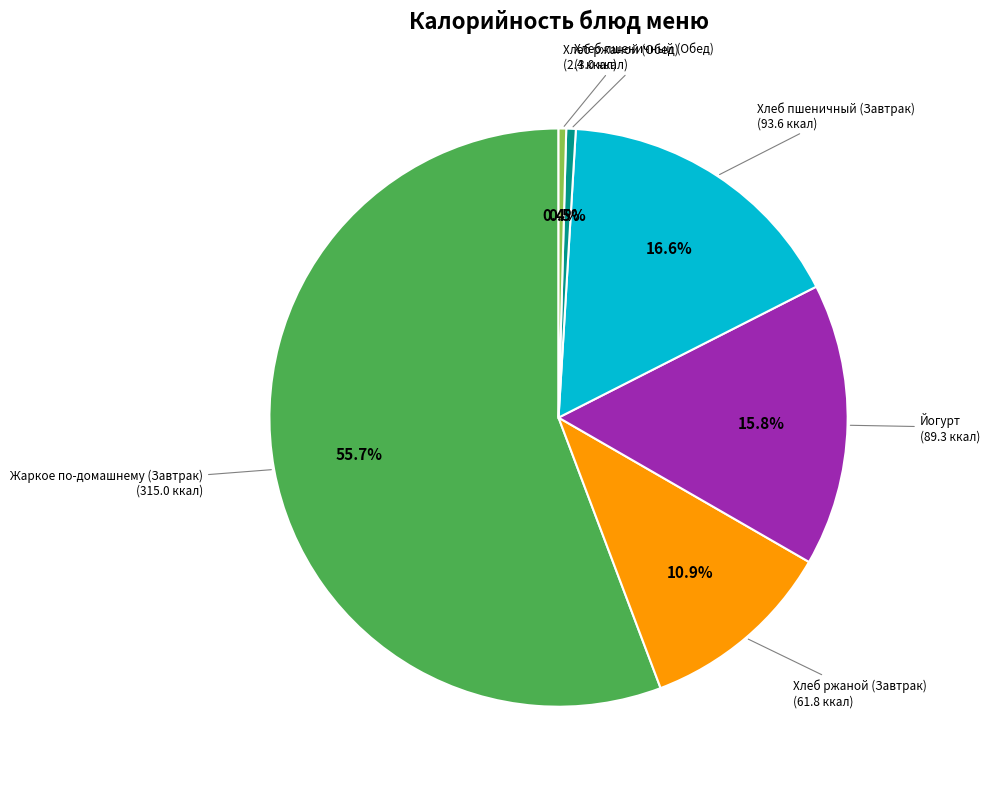

How many segments does this pie chart have?

6